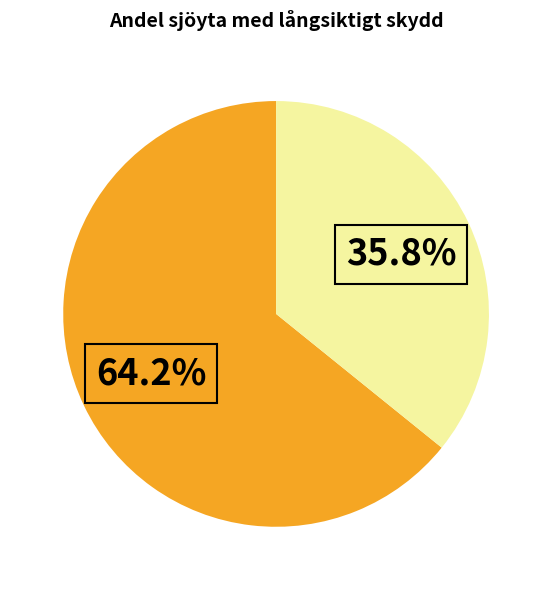

To the nearest percent, what is the average slice percentage?

50%